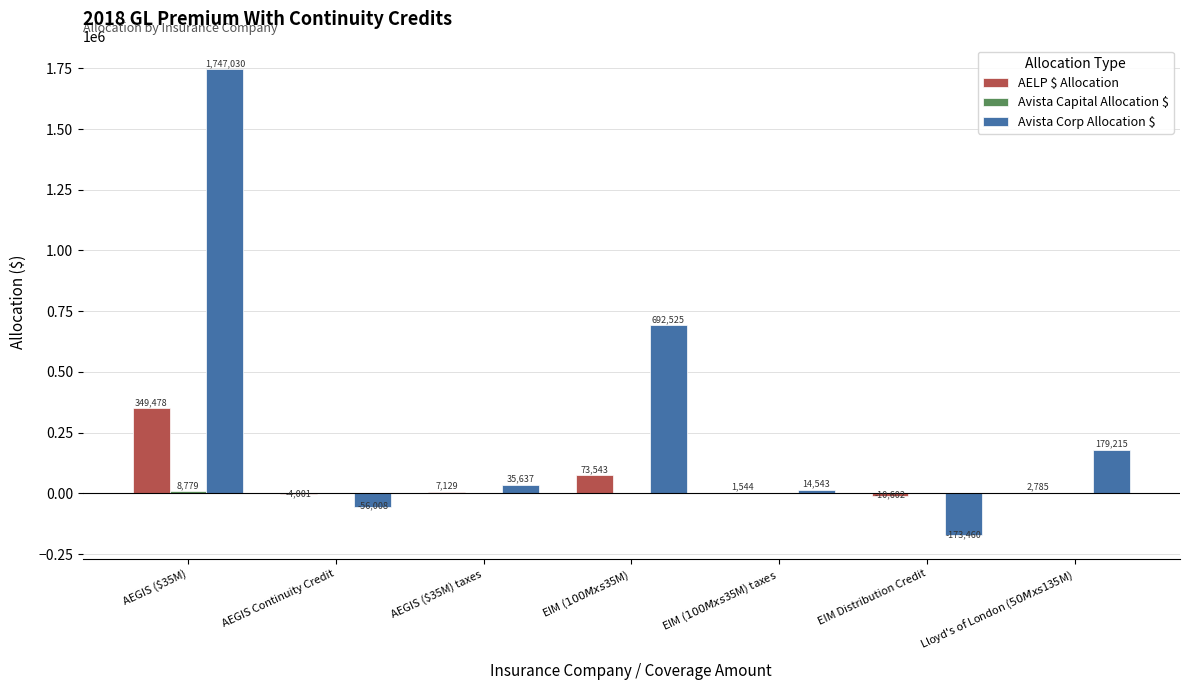

Which category has the highest value across all series?

AEGIS ($35M)